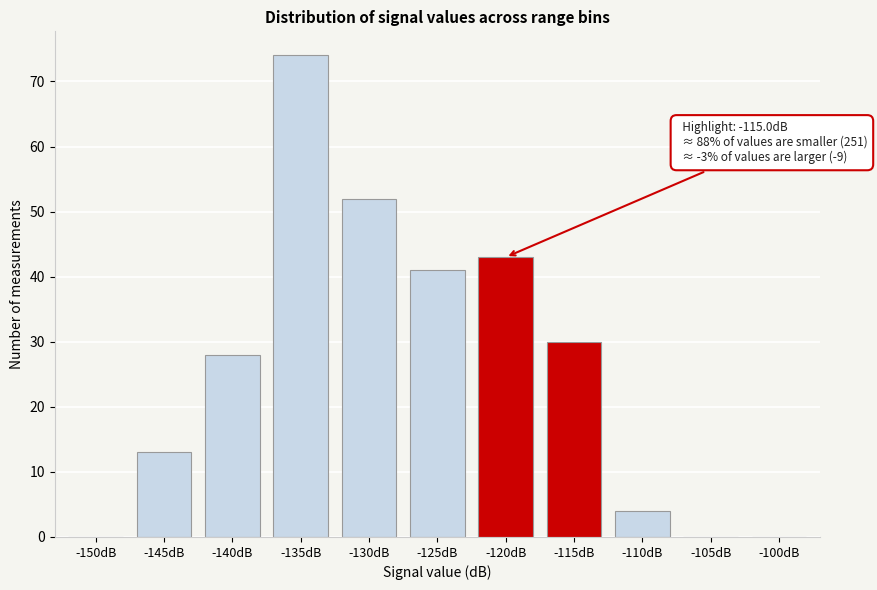

Reading left to right, transcribe all the data shown in this chart.

-150dB=0	-145dB=13	-140dB=28	-135dB=74	-130dB=52	-125dB=41	-120dB=43	-115dB=30	-110dB=4	-105dB=0	-100dB=0